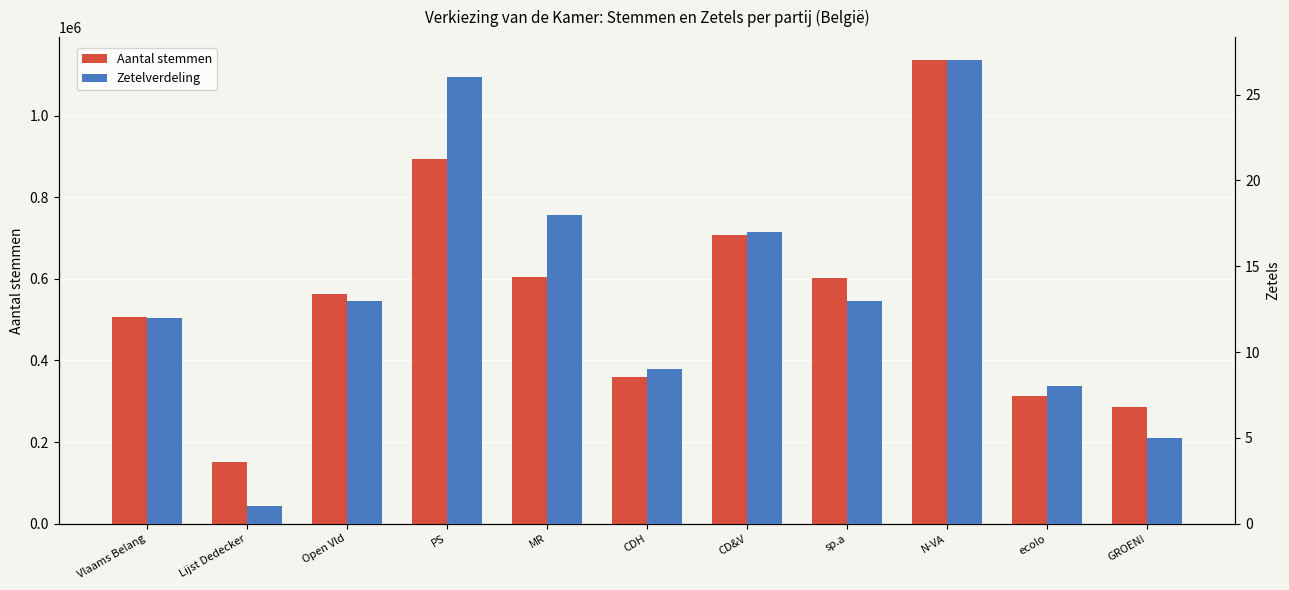

Reading left to right, transcribe all the data shown in this chart.

Aantal stemmen: Vlaams Belang=506697	Lijst Dedecker=150577	Open Vld=563873	PS=894543	MR=605617	CDH=360441	CD&V=707986	sp.a=602867	N-VA=1135617	ecolo=313047	GROEN!=285989
Zetelverdeling: Vlaams Belang=12	Lijst Dedecker=1	Open Vld=13	PS=26	MR=18	CDH=9	CD&V=17	sp.a=13	N-VA=27	ecolo=8	GROEN!=5